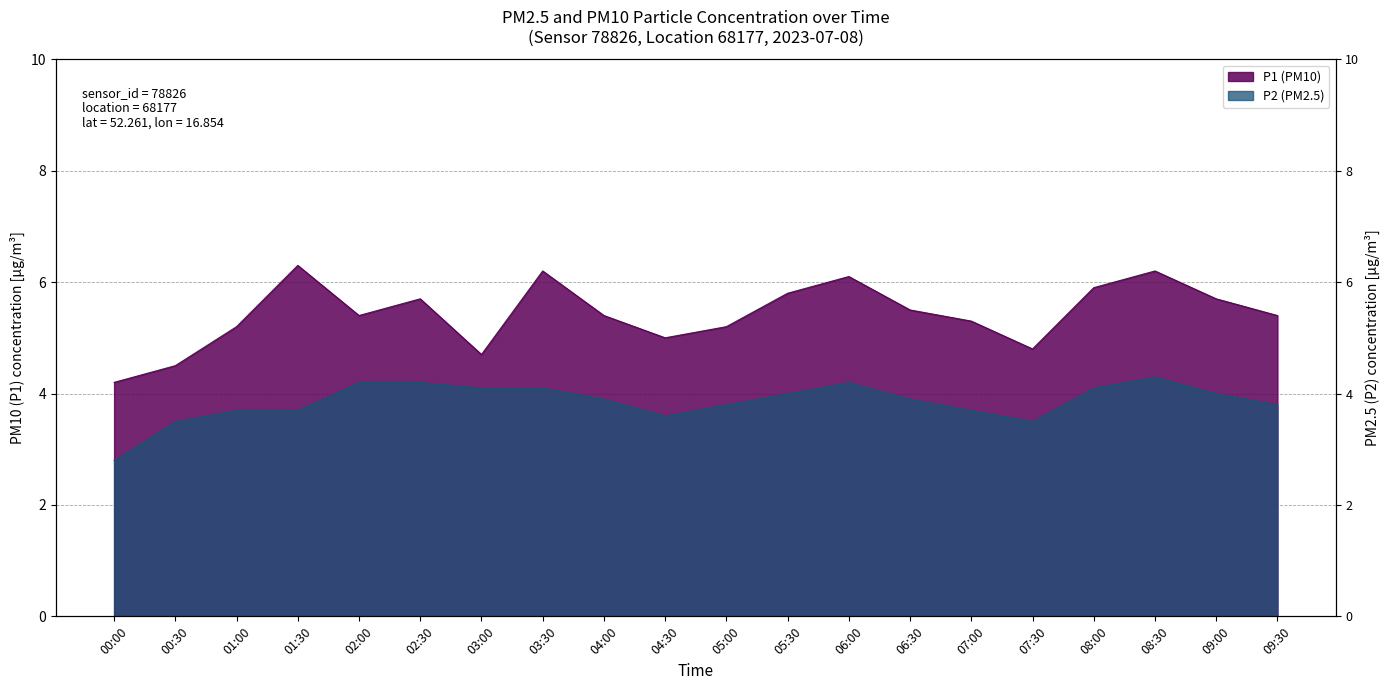

Where is the first local maximum for P2?

06:00